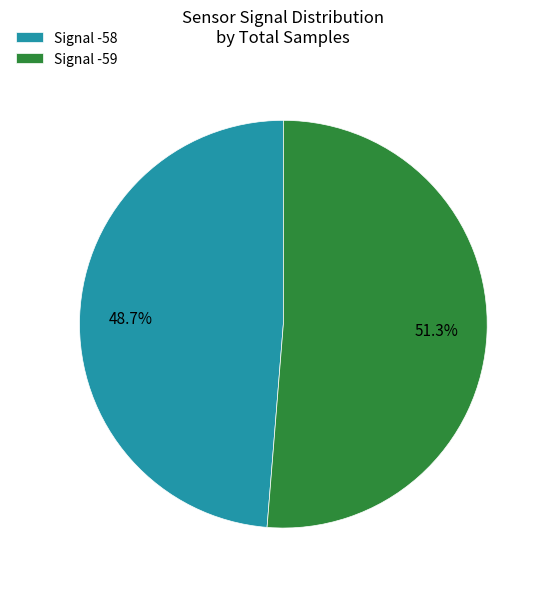

Is there any slice that represents more than half of the pie?

Yes